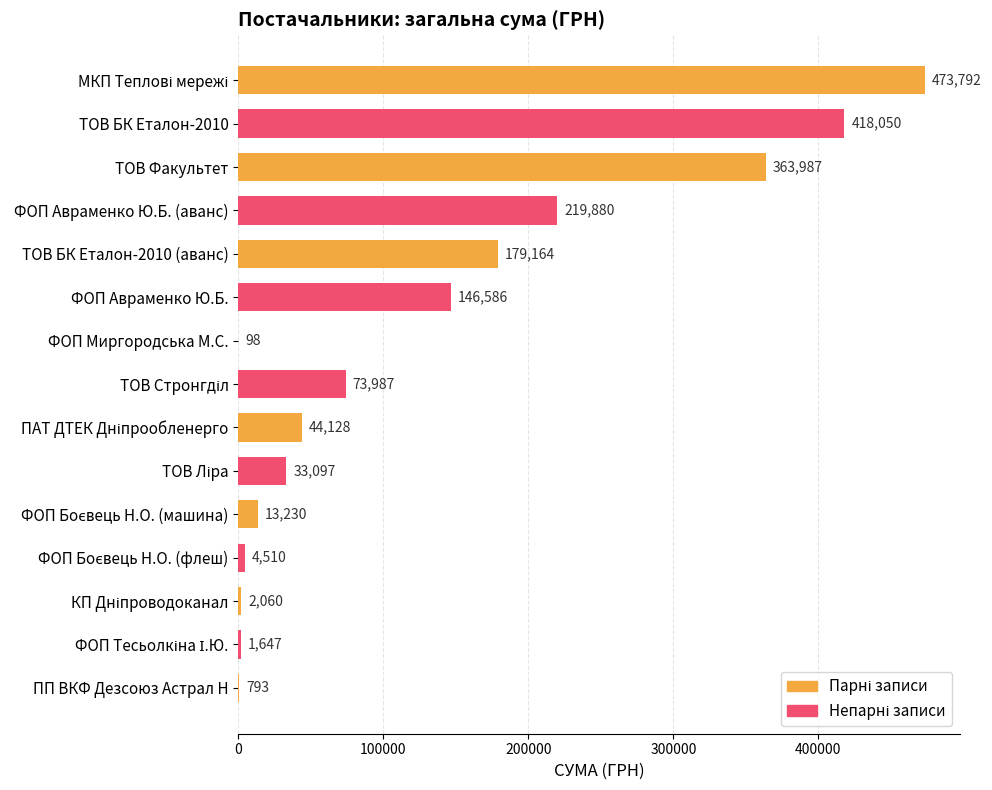

At which label is the value closest to 236944?

ФОП Авраменко Ю.Б. (аванс)